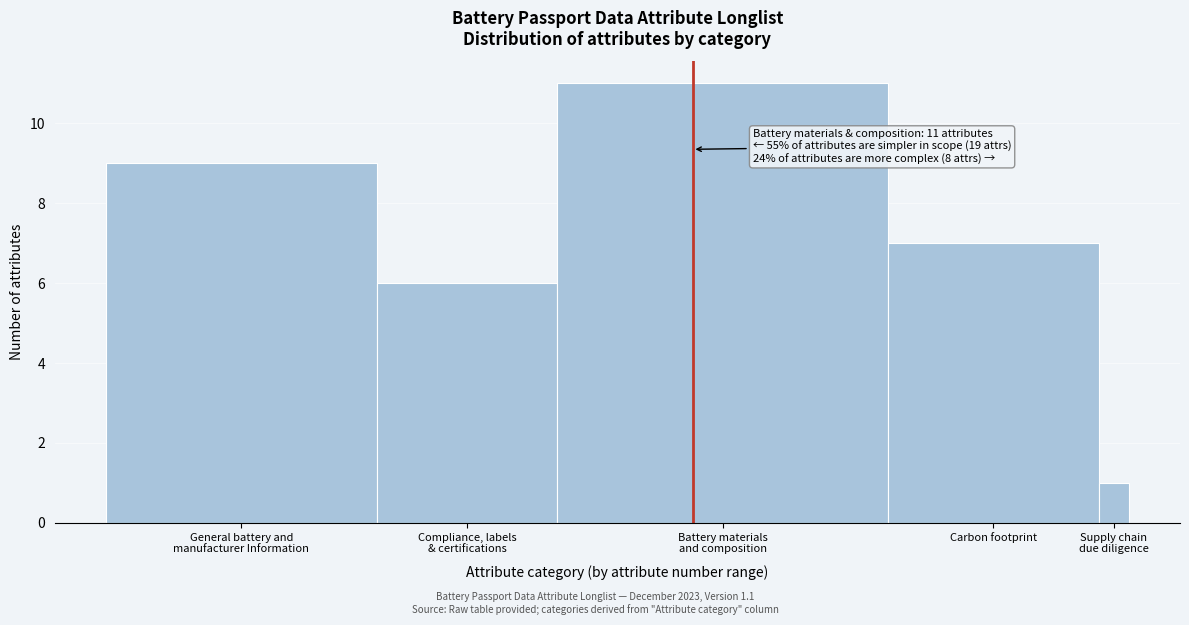

Reading right to left, transcribe all the data shown in this chart.

1	7	11	6	9